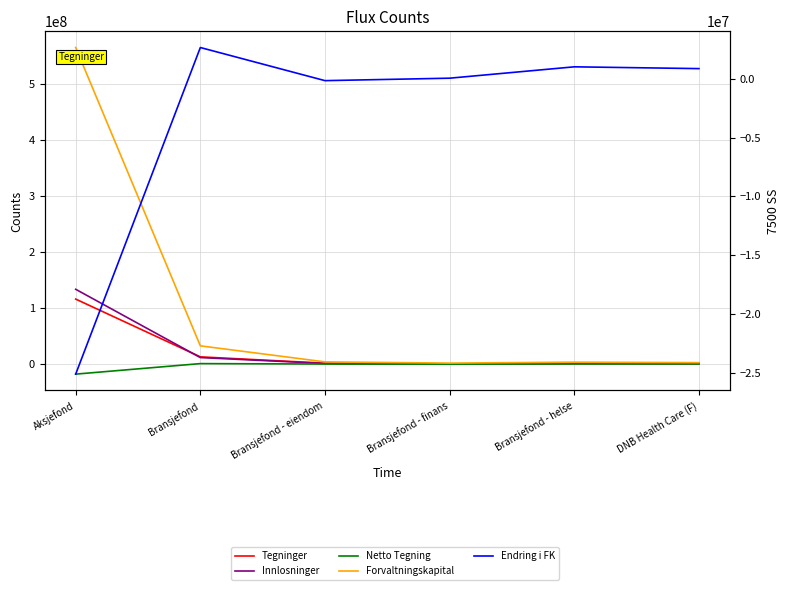

At how many categories does at least one series exceed 112487994?

1